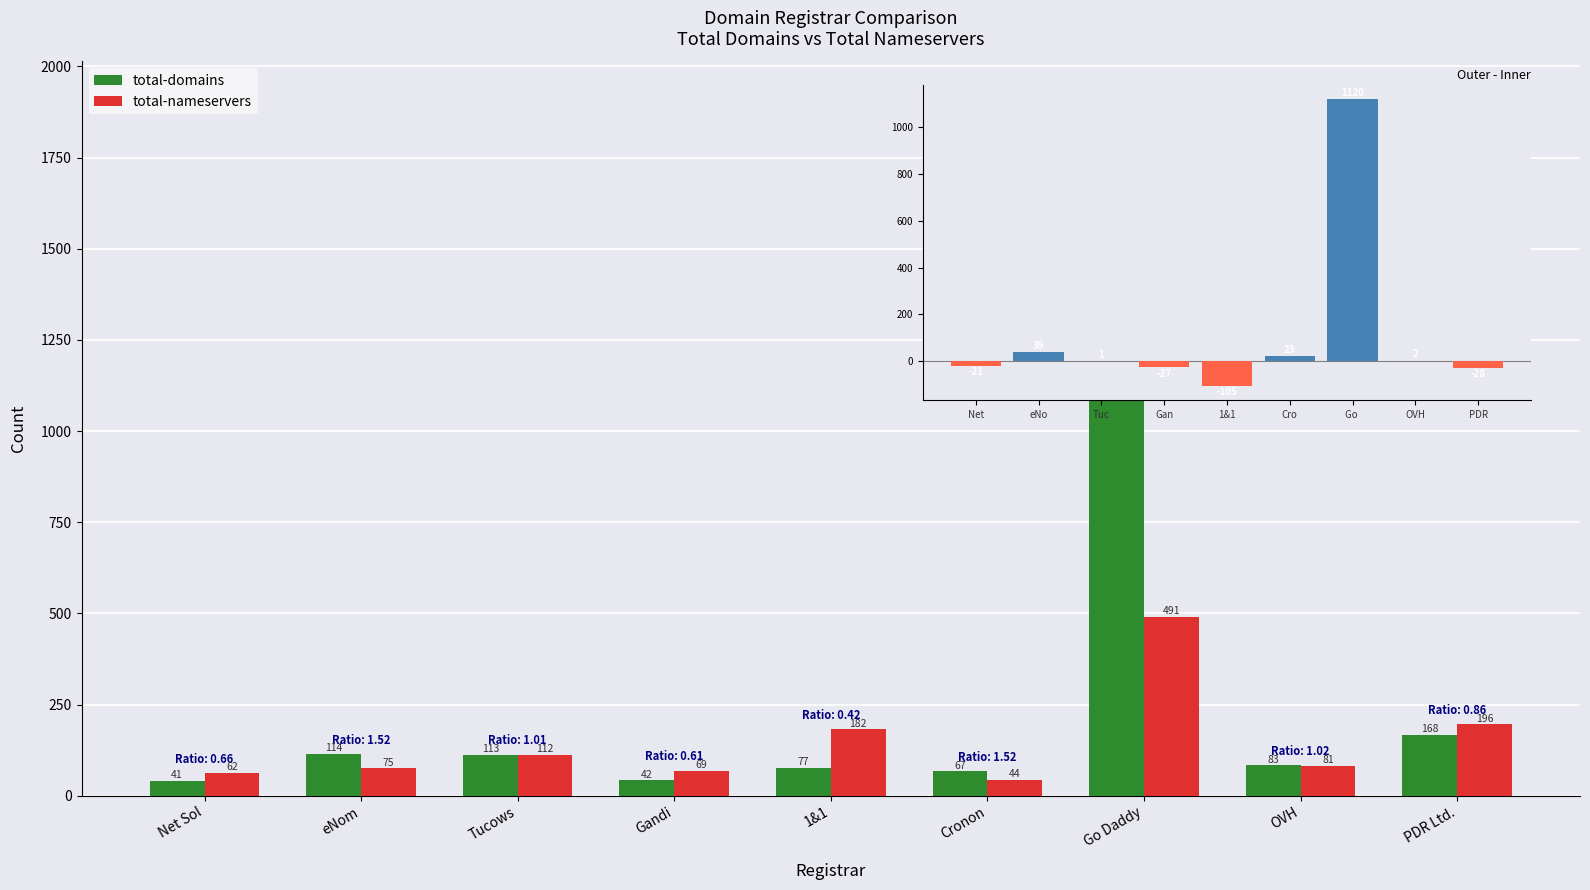

The value of total-nameservers at Go Daddy is 491. True or false?

True